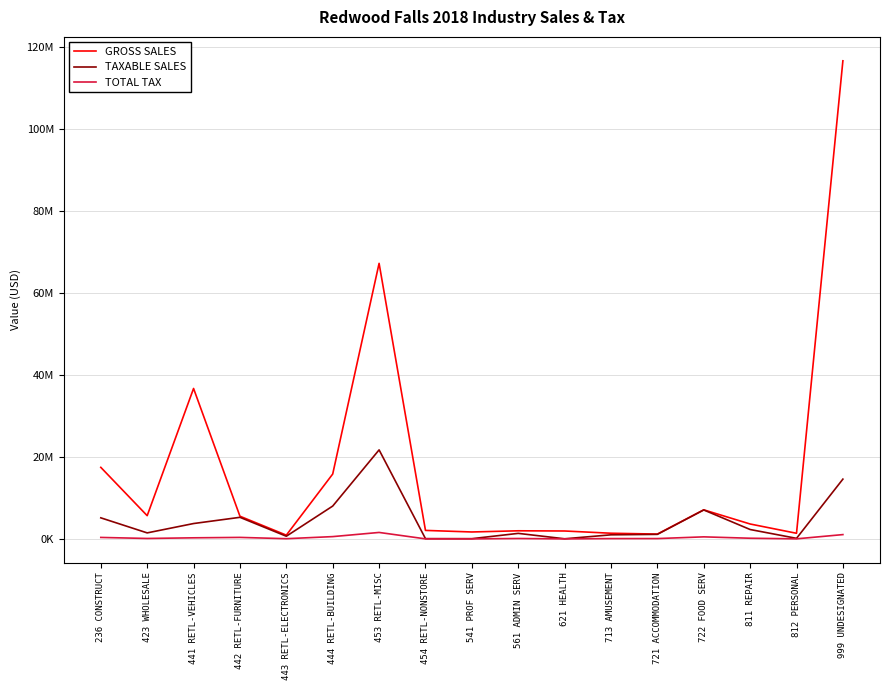

True or false: GROSS SALES has more than 1 points higher than both neighbors.

True